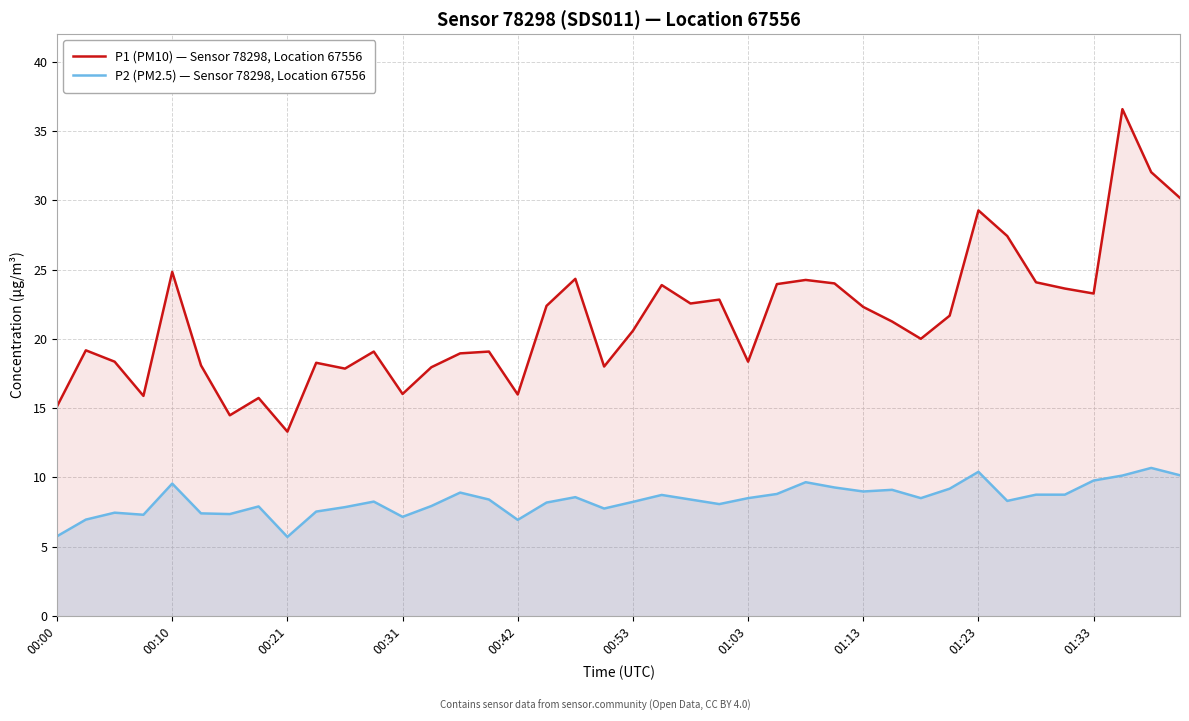

Rank the series by their maximum value, from highest to lowest.

P1 (PM10) — Sensor 78298, Location 67556, P2 (PM2.5) — Sensor 78298, Location 67556